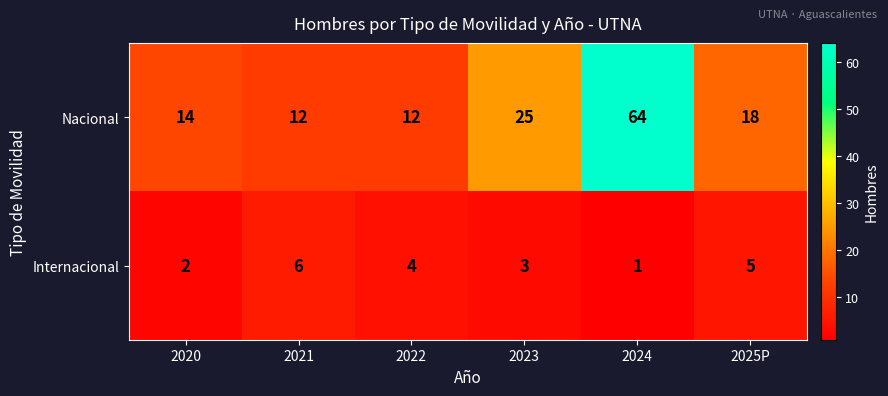

At how many categories does at least one series exceed 48?

1